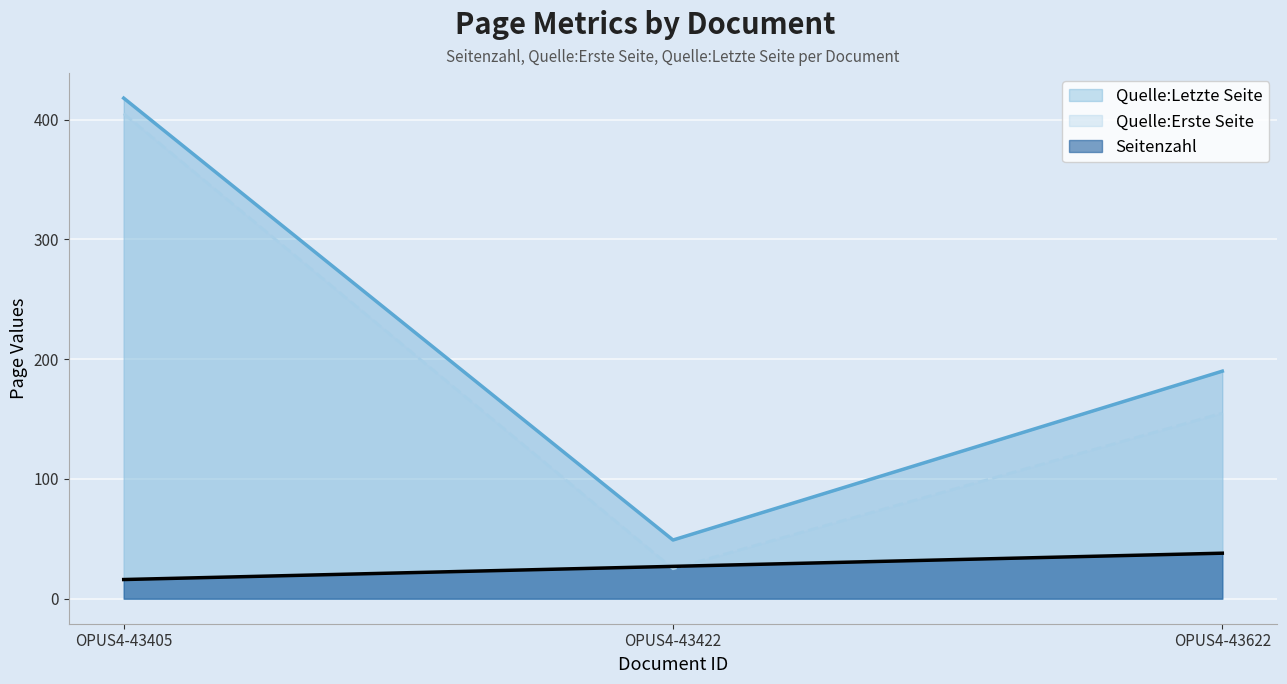

At which category does the chart reach its minimum across all series?

OPUS4-43405